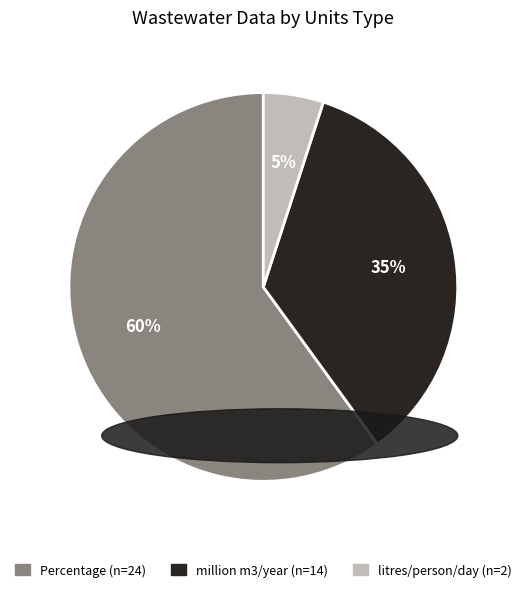

Is the sum of million m3/year and Percentage greater than half?

Yes